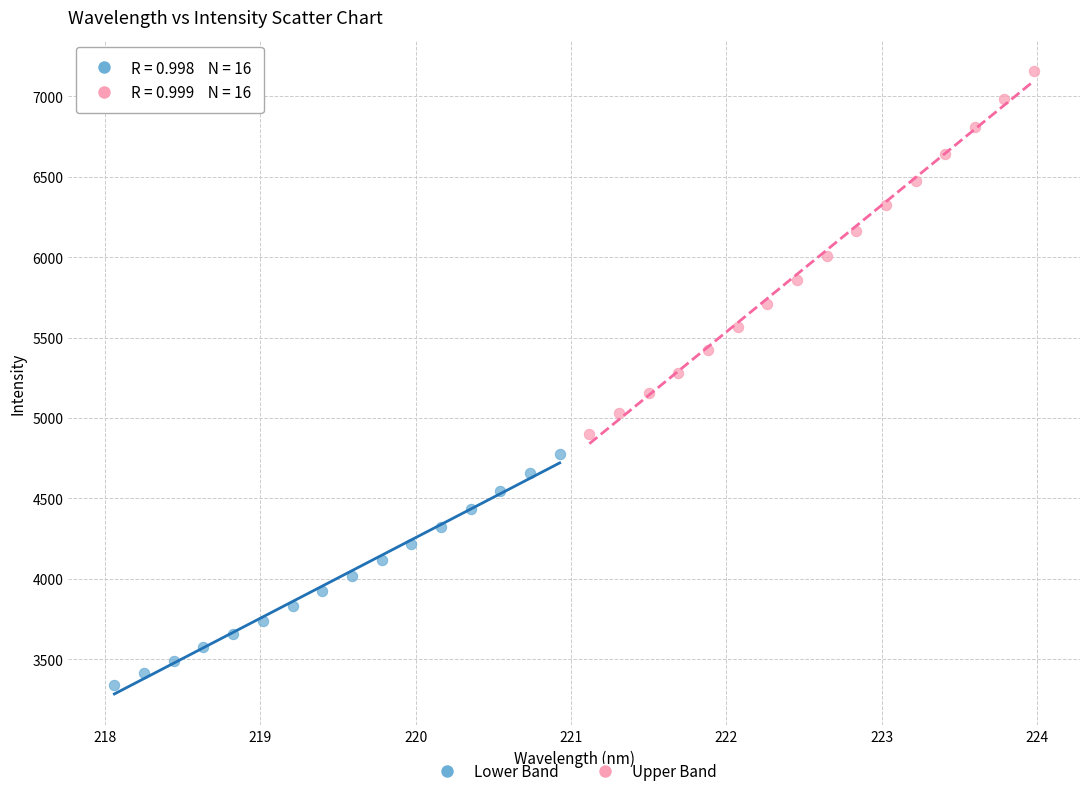

Which series reaches the minimum Y coordinate?

Lower Band